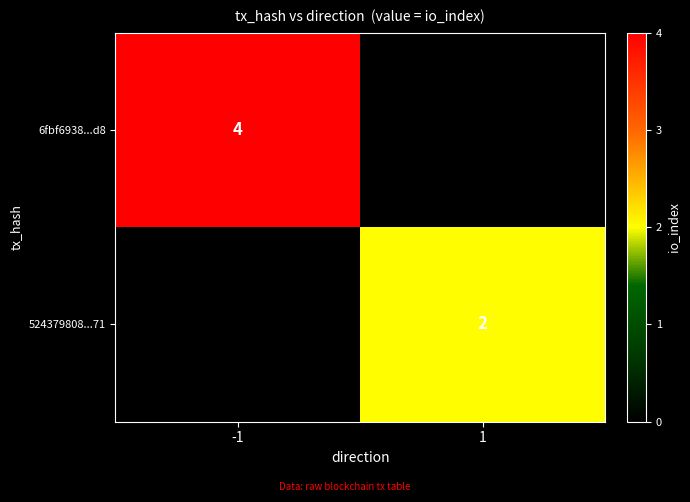

Is it true that 524379808...71 equals 3 at 1?

False